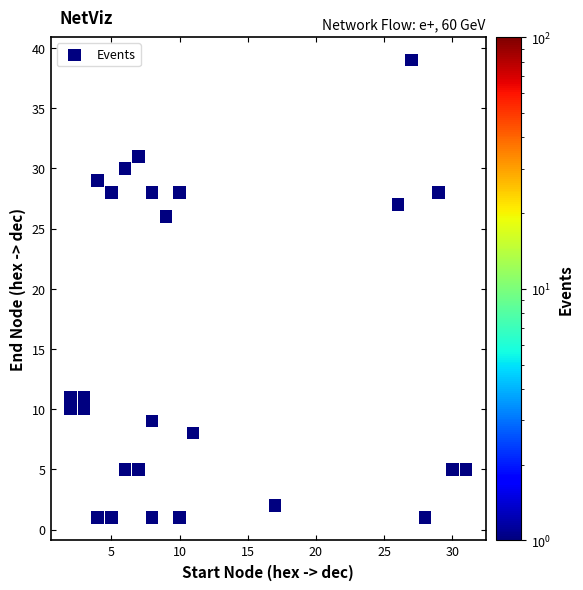

What Y value in the scatter plot is closest to 20?

26